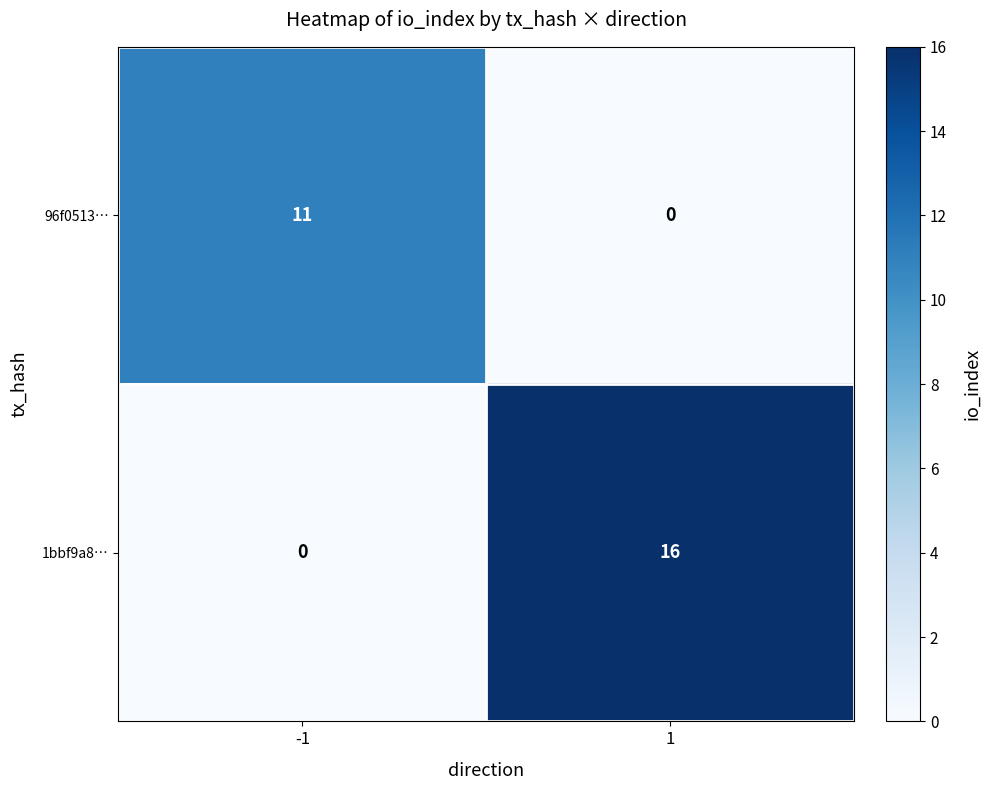

At how many categories does at least one series exceed 4?

2